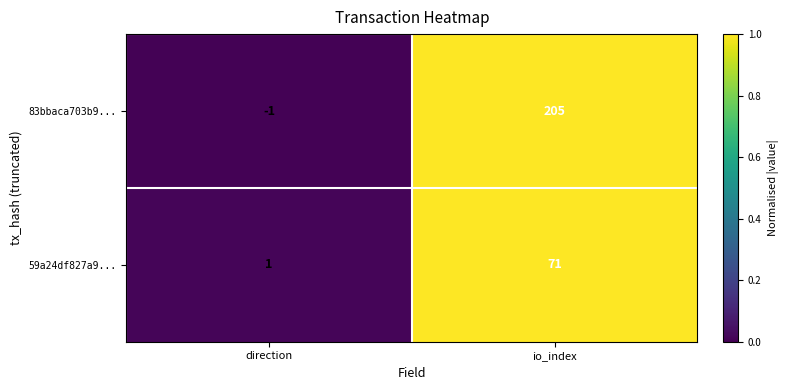

Rank the series at io_index from highest to lowest value.

83bbaca703b9..., 59a24df827a9...